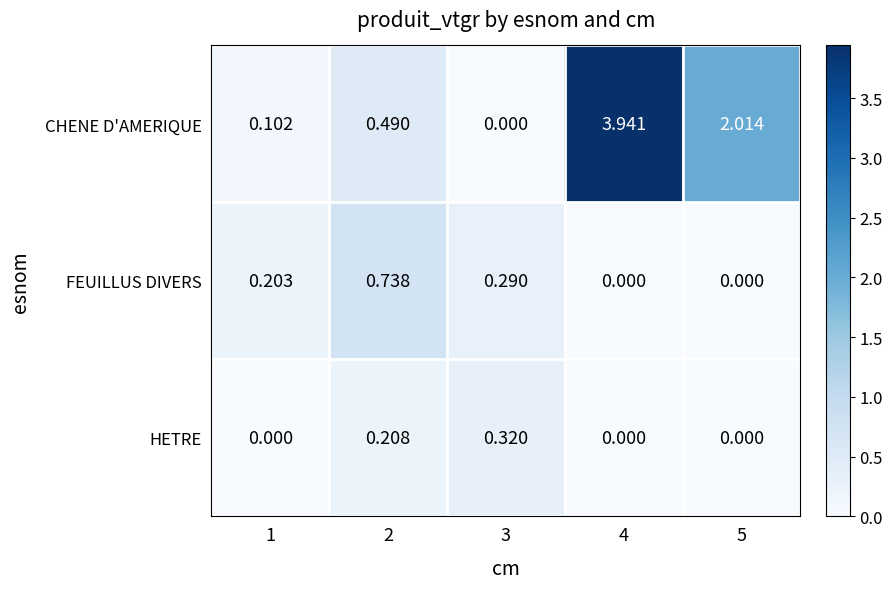

Which series has the largest total across all categories?

CHENE D'AMERIQUE